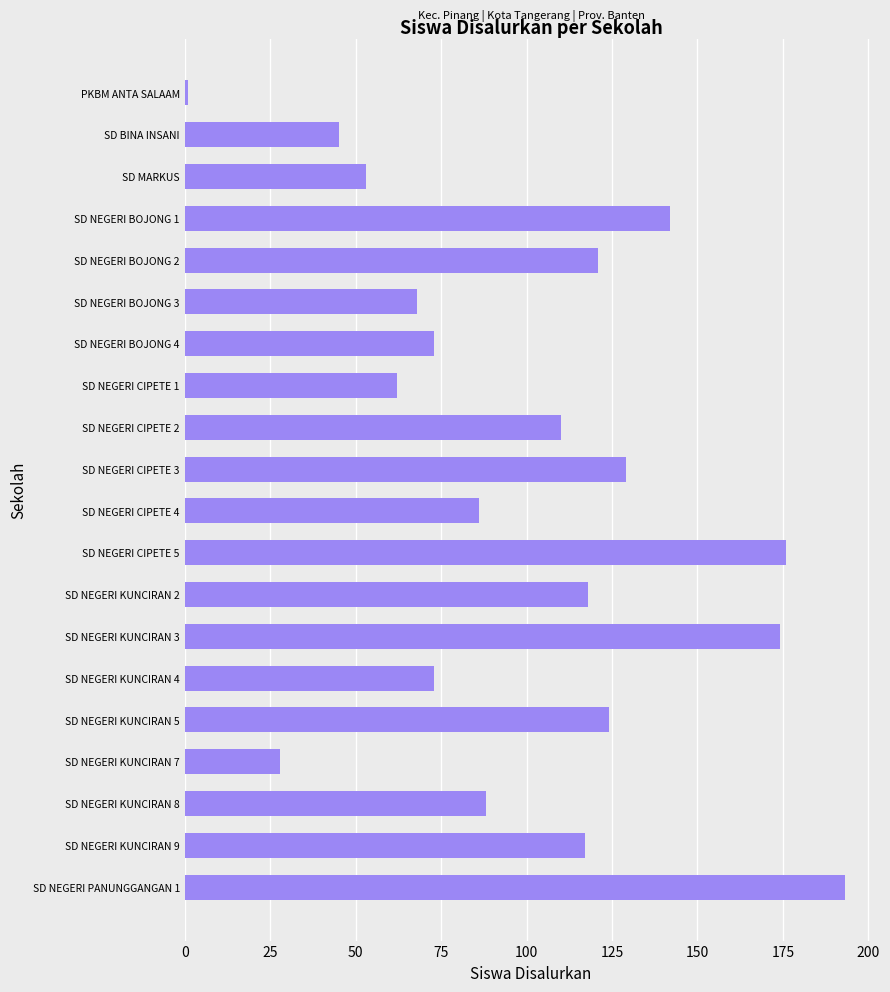

What is the greatest value displayed?

193